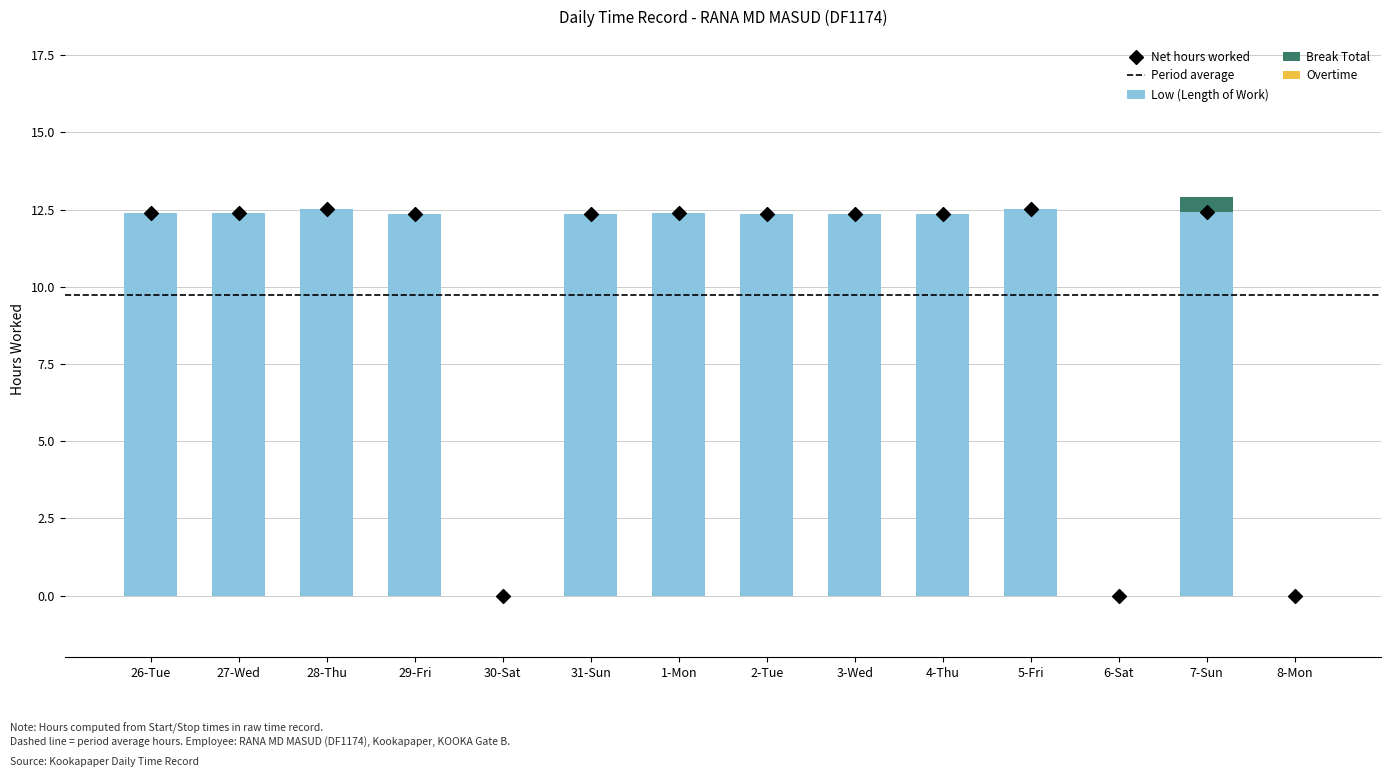

At which category is the sum across all series the highest?

7-Sun